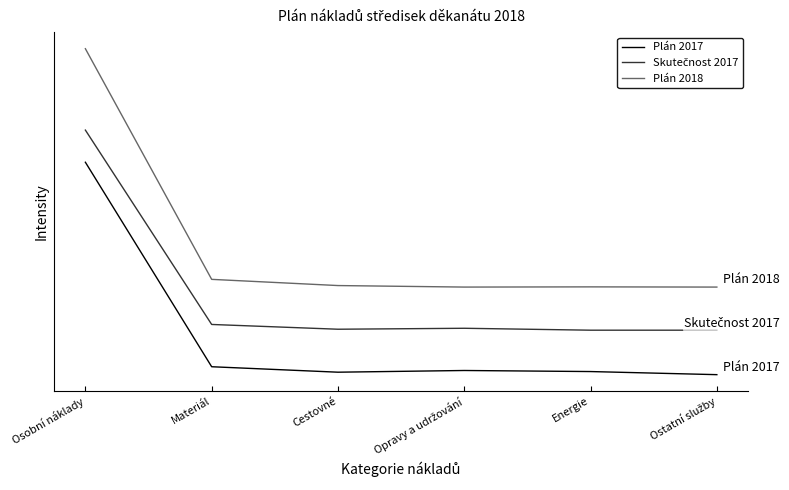

How many lines are shown in the chart?

3